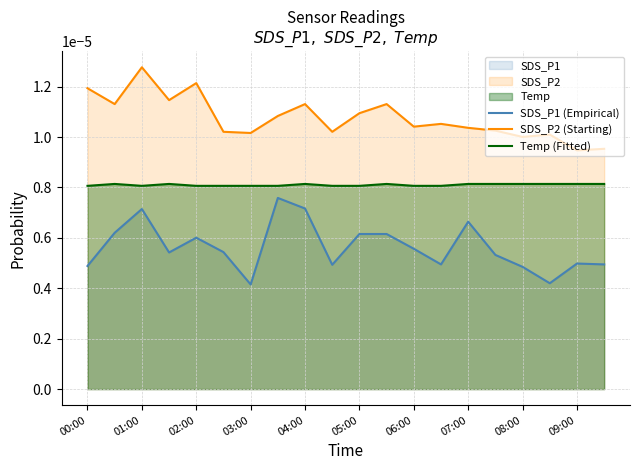

At which category is the sum across all series the highest?

01:00